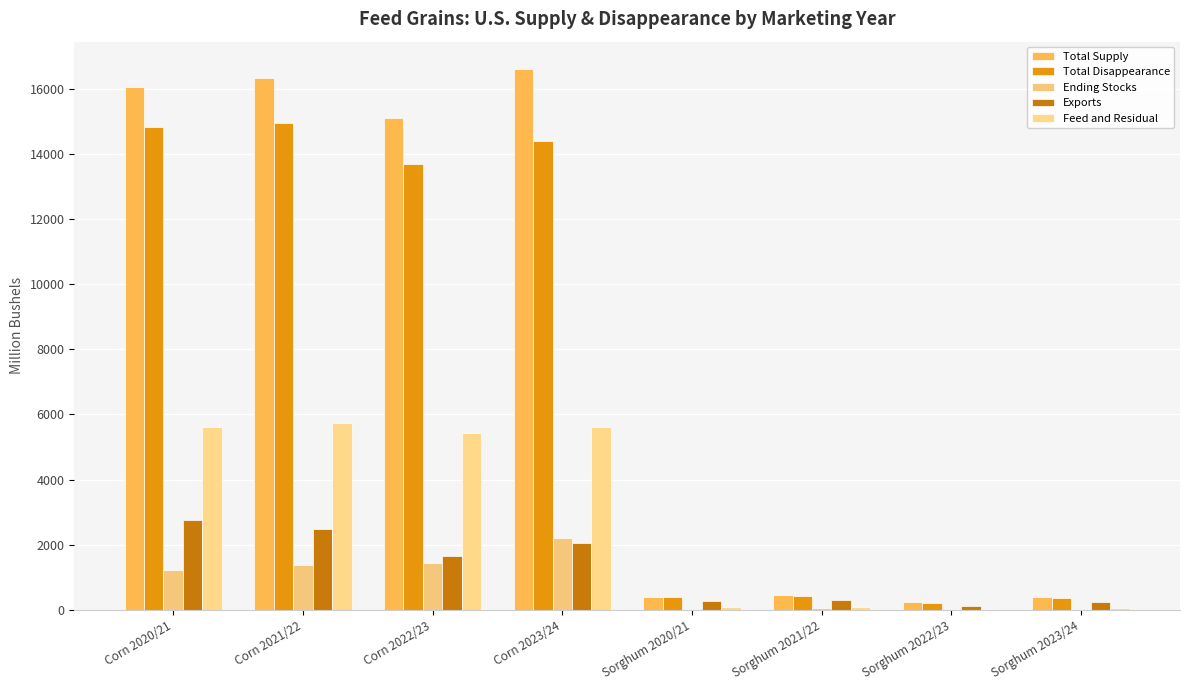

Are the bars grouped side by side (vs. stacked)?

Yes